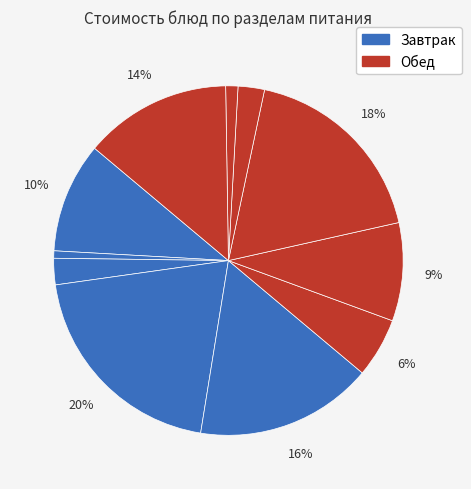

How many slices are in this pie chart?

11